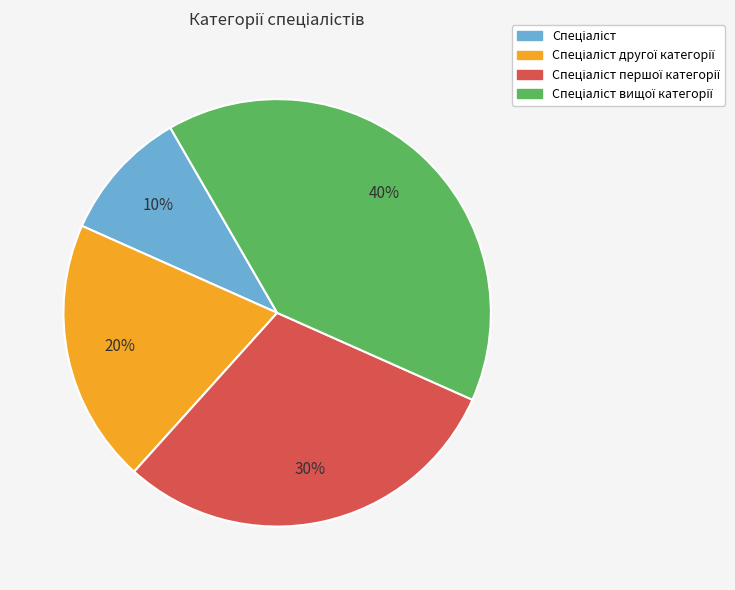

To the nearest percent, what is the difference between the largest and smallest slice percentages?

30%